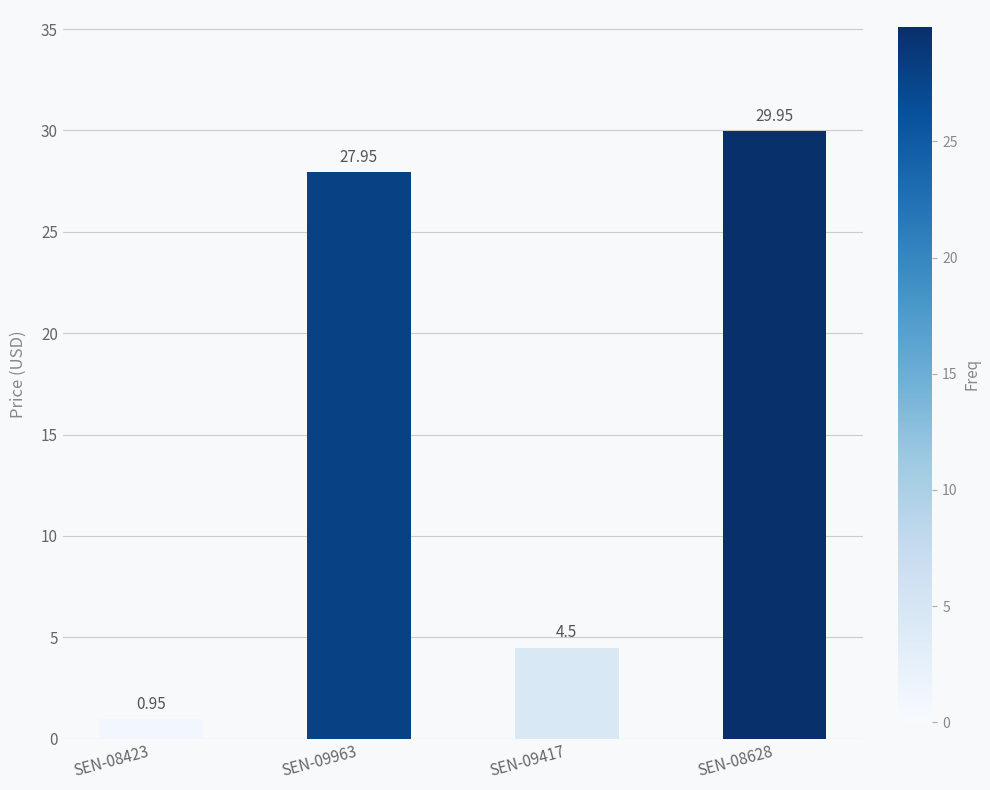

Which category has the lowest value across all series?

SEN-08423